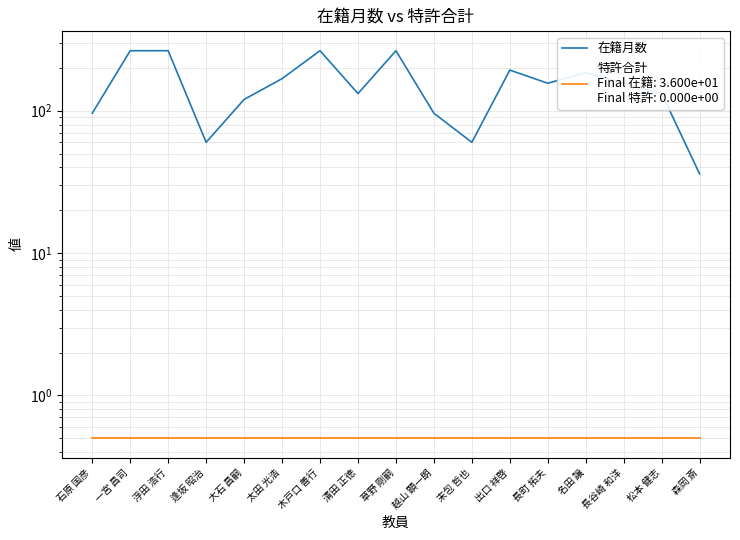

Rank the categories by 特許合計 value from highest to lowest.

石原 国彦, 一宮 昌司, 浮田 浩行, 逢坂 昭治, 大石 昌嗣, 太田 光浩, 木戸口 善行, 清田 正徳, 草野 剛嗣, 越山 顕一朗, 末包 哲也, 出口 祥啓, 長町 拓夫, 名田 譲, 長谷崎 和洋, 松本 健志, 森岡 斎